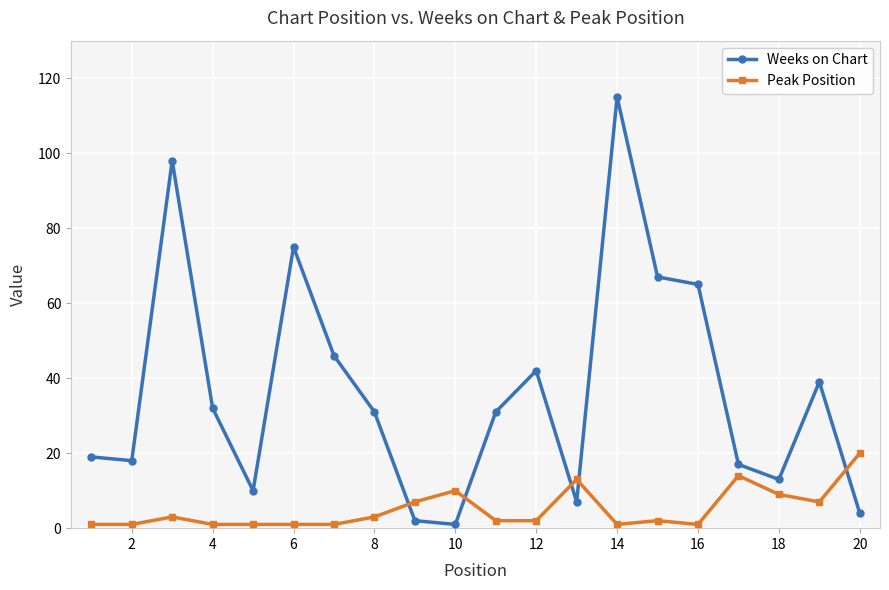

Reading right to left, transcribe all the data shown in this chart.

Weeks on Chart: 4	39	13	17	65	67	115	7	42	31	1	2	31	46	75	10	32	98	18	19
Peak Position: 20	7	9	14	1	2	1	13	2	2	10	7	3	1	1	1	1	3	1	1